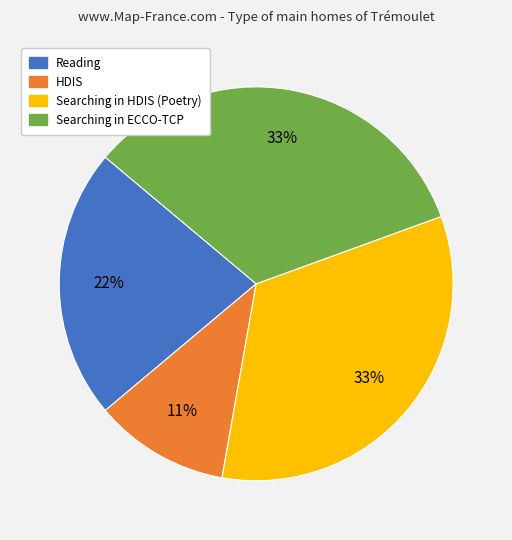

To the nearest percent, what percentage of the pie is Searching in ECCO-TCP?

33%